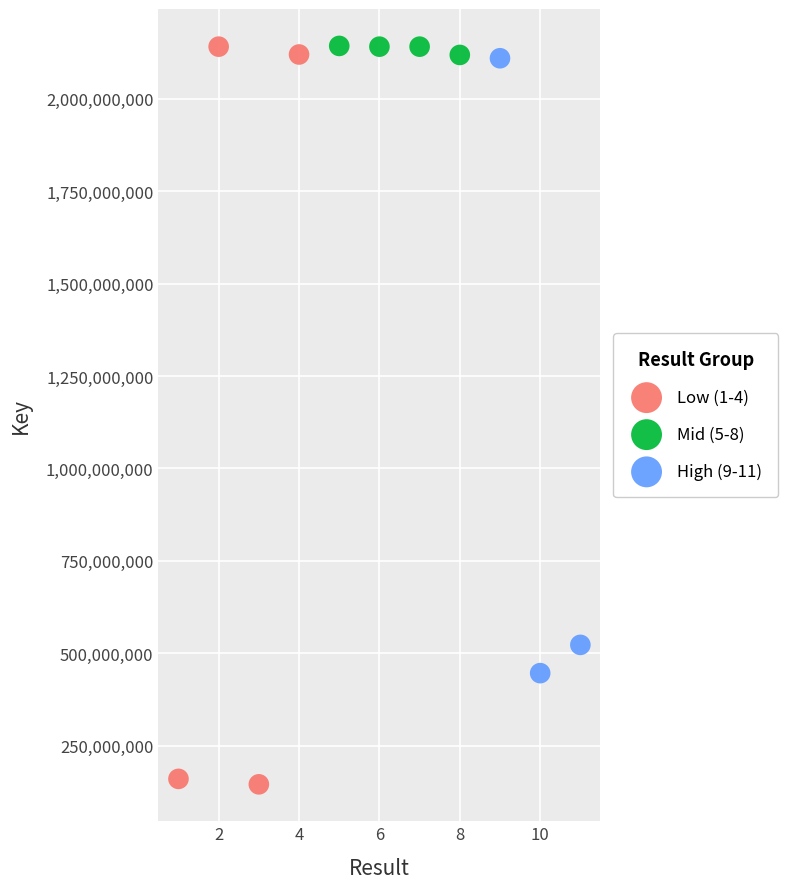

Which series reaches the minimum Y coordinate?

Low (1-4)